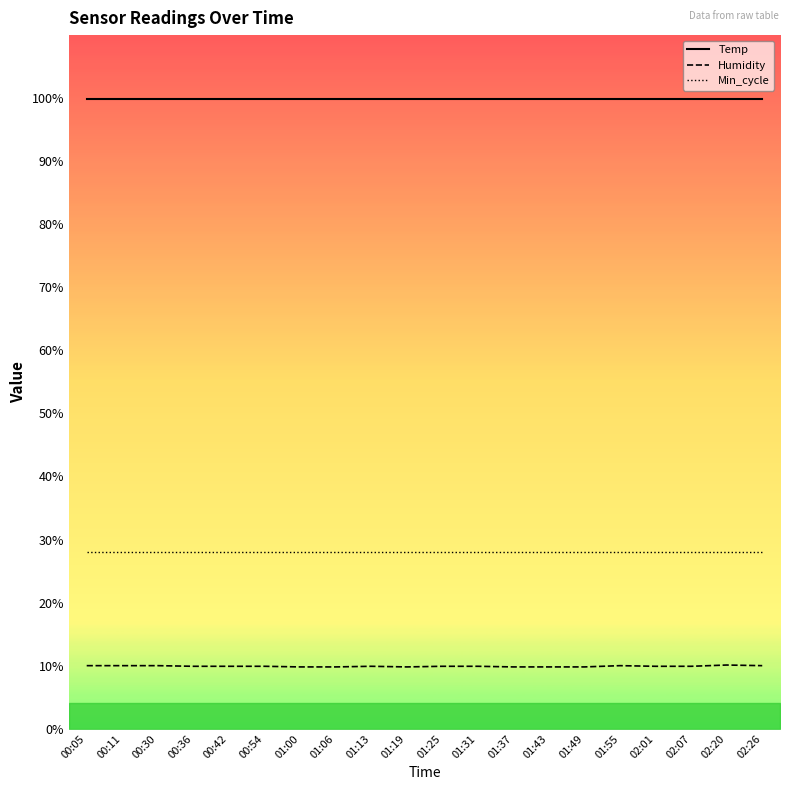

Is it true that Min_cycle equals 28.0 at 02:20?

True